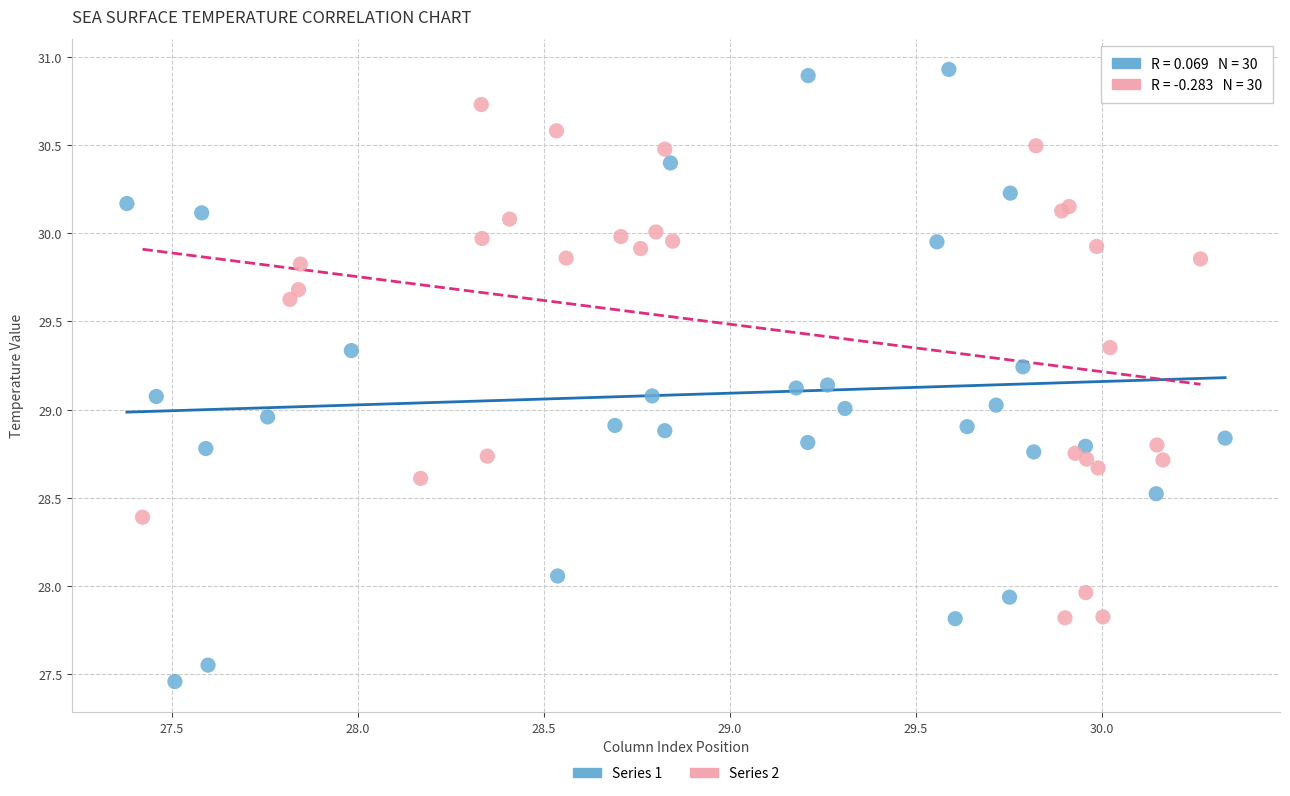

Which series has the largest Y range (max minus min)?

Series 1